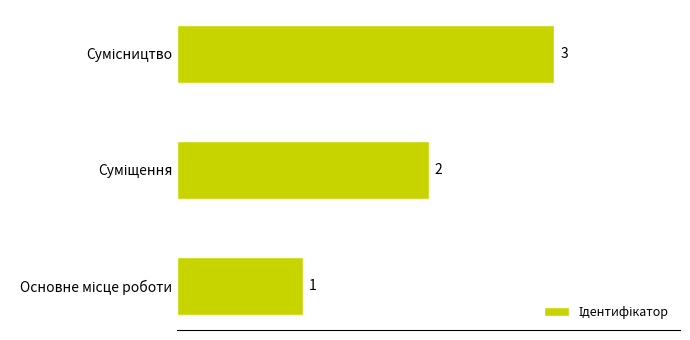

Does the chart contain stacked bars?

No